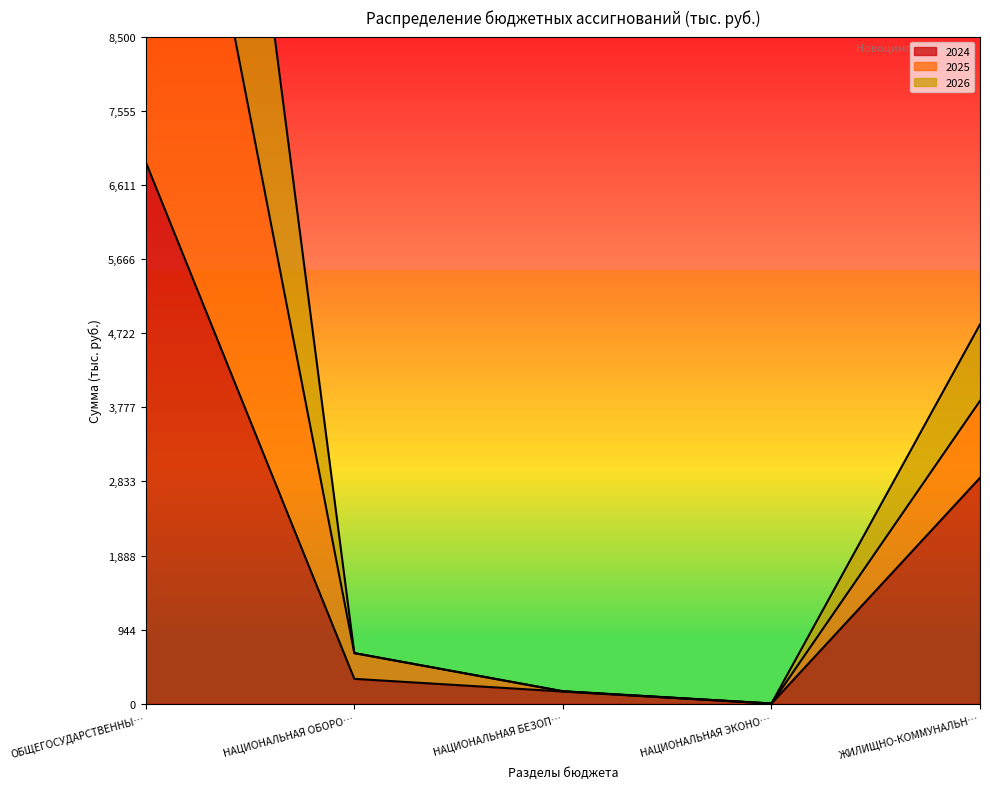

What is the highest value of the 2024 series?

6901.8